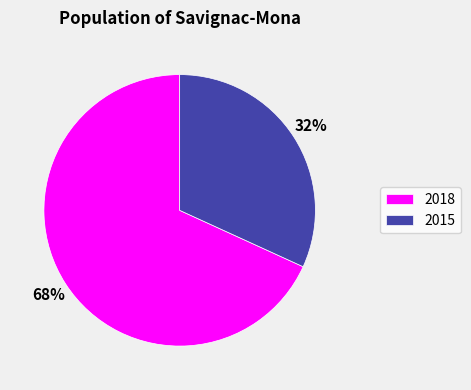

What is the ratio of the value at 2015 to the value at 2018?

0.5